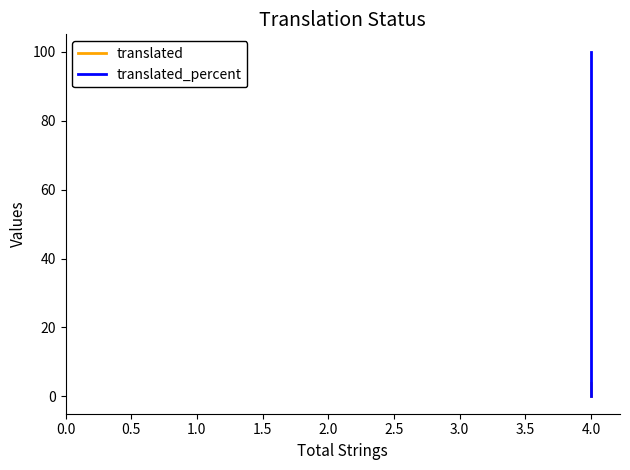

How many positive values does the translated_percent series have?

2